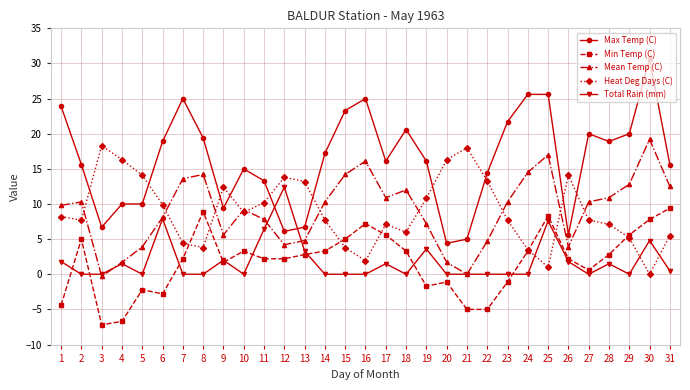

What is the difference between the second highest and minimum values in the Heat Deg Days (C) series?

18.0